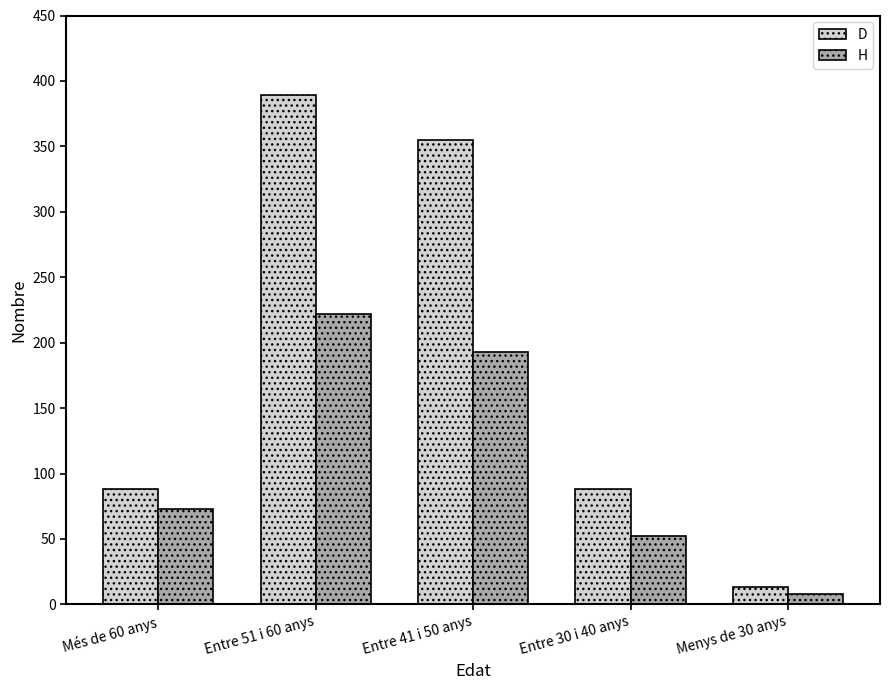

How many data points does each series have?

5